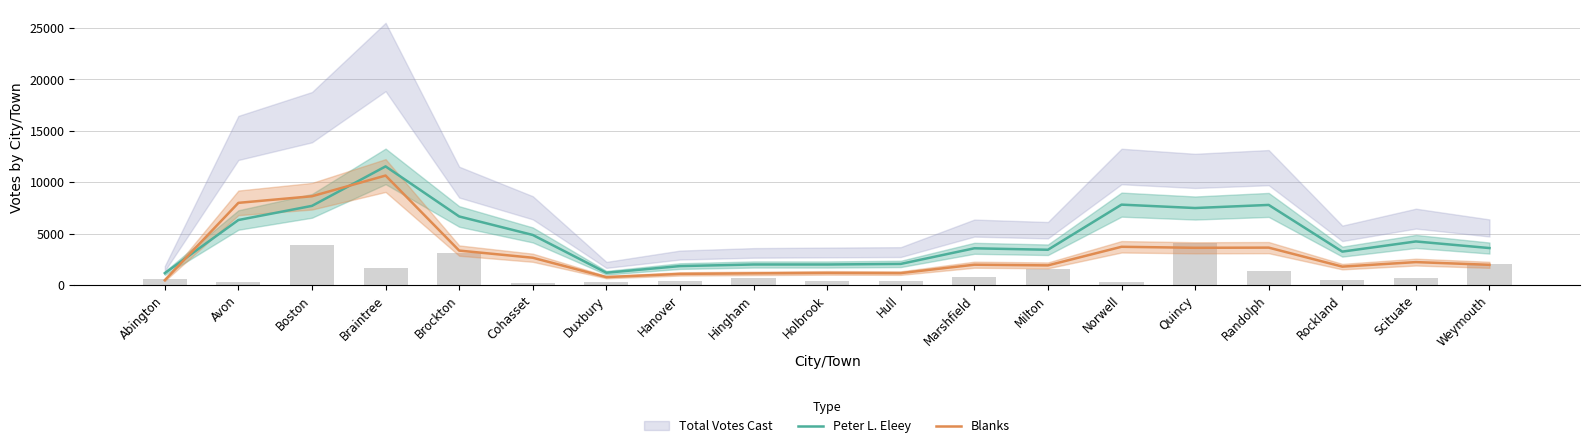

Reading left to right, extract all data points from this chart.

Peter L. Eleey: 1144.0	6319.0	7696.3	11538.7	6664.7	4864.0	1188.3	1833.7	1989.3	1988.3	2045.3	3564.7	3423.0	7815.3	7485.7	7787.3	3241.7	4231.3	3588.7
Blanks: 461.0	7989.0	8632.3	10647.3	3343.0	2646.3	761.0	1072.3	1126.7	1170.7	1150.7	1967.7	1902.3	3712.3	3614.3	3631.0	1781.0	2222.3	1957.3